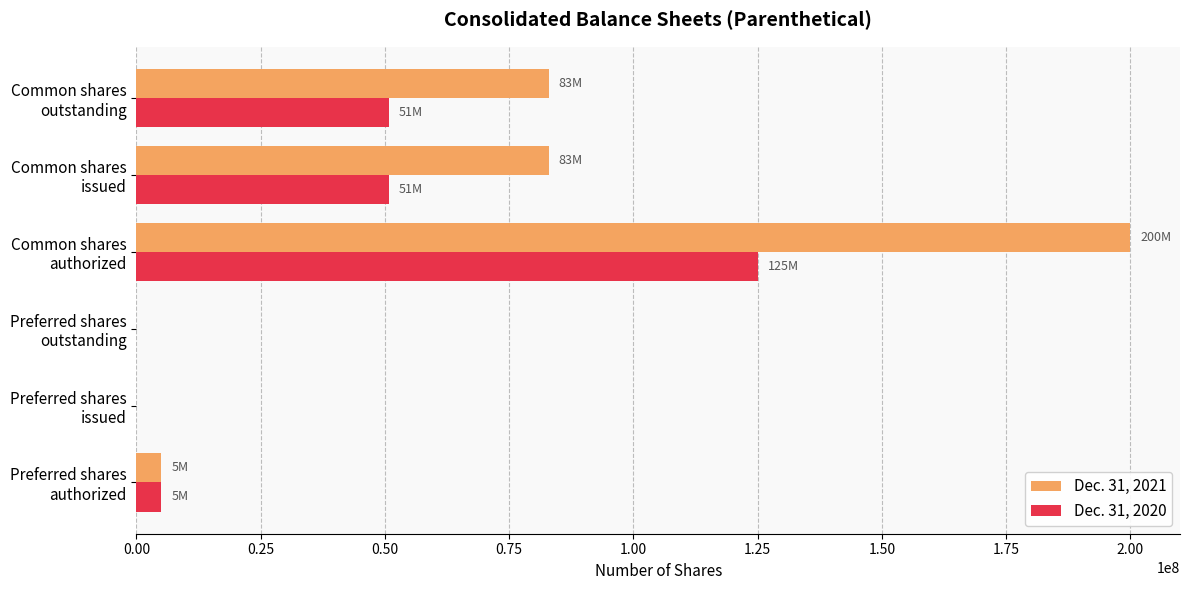

Which series has the largest total across all categories?

Dec. 31, 2021